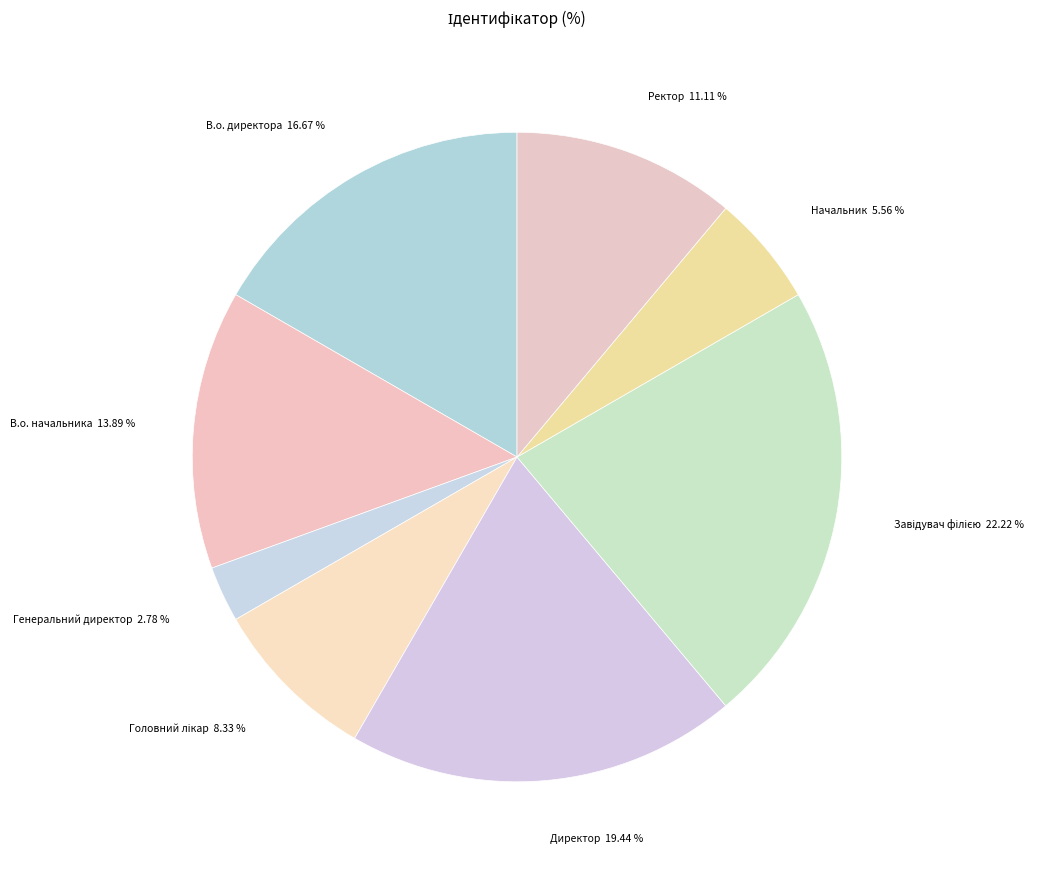

Approximately how many times larger is the value at В.о. директора compared to Директор?

0.9